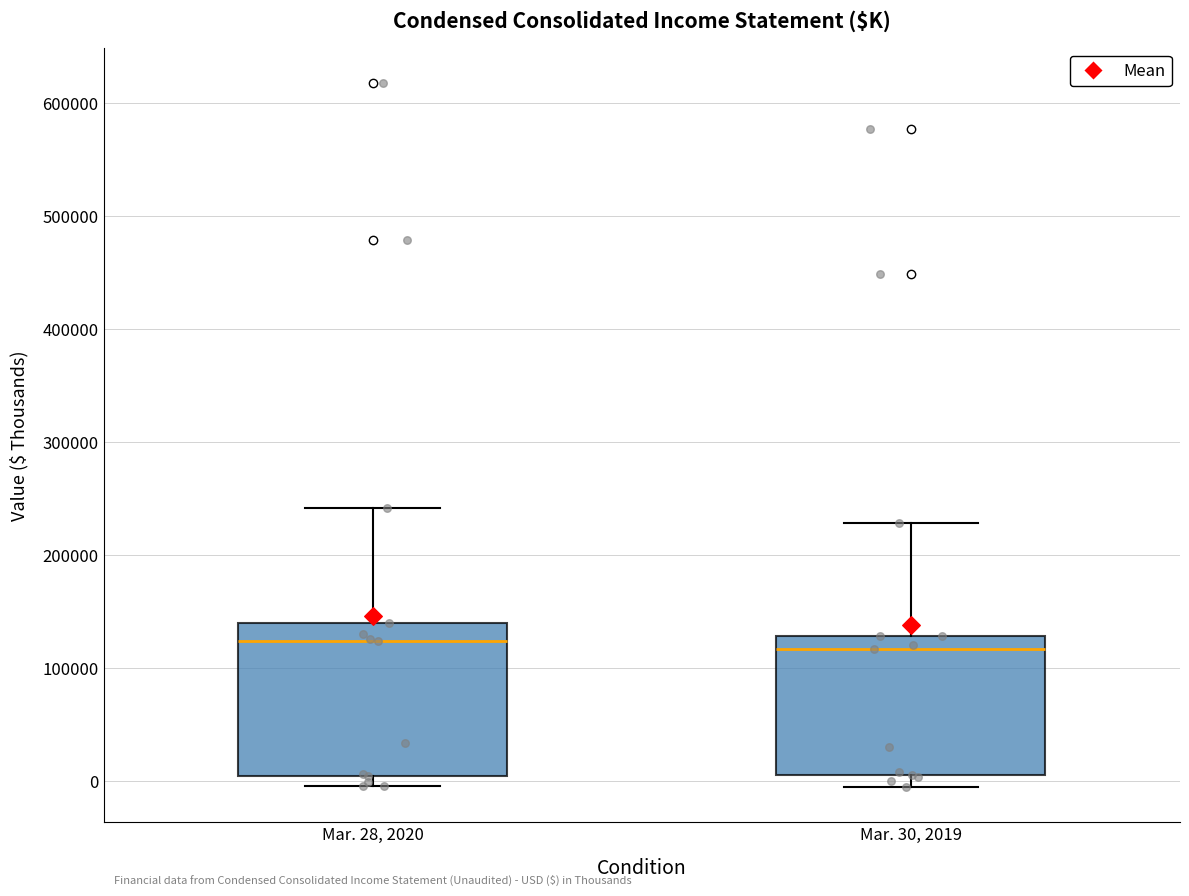

Where does the lower whisker of the box for Mar. 30, 2019 end on the y-axis? The values are not printed on the chart, so give them approximately, as read against the axis.

-10000